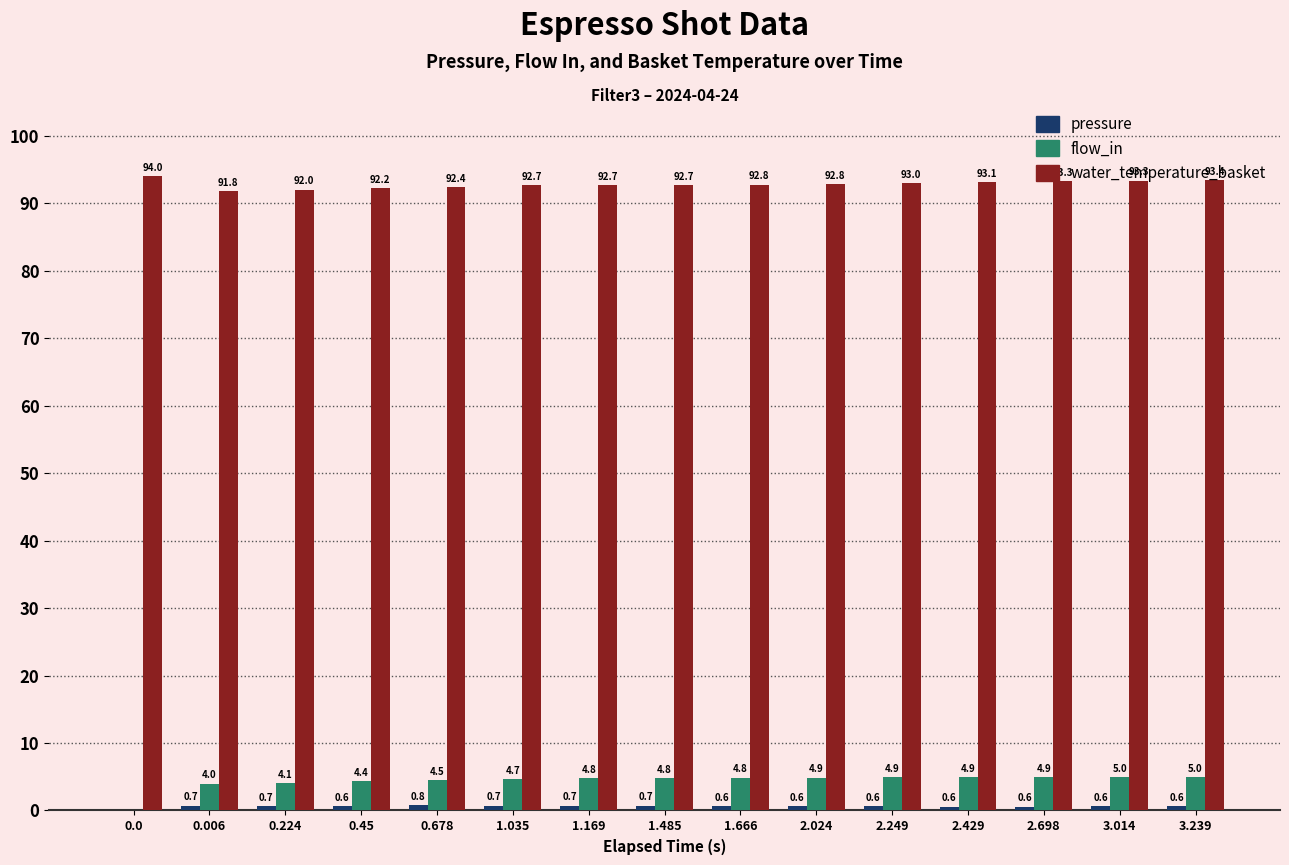

The water_temperature_basket series shows 165.5 at 1.169. True or false?

False